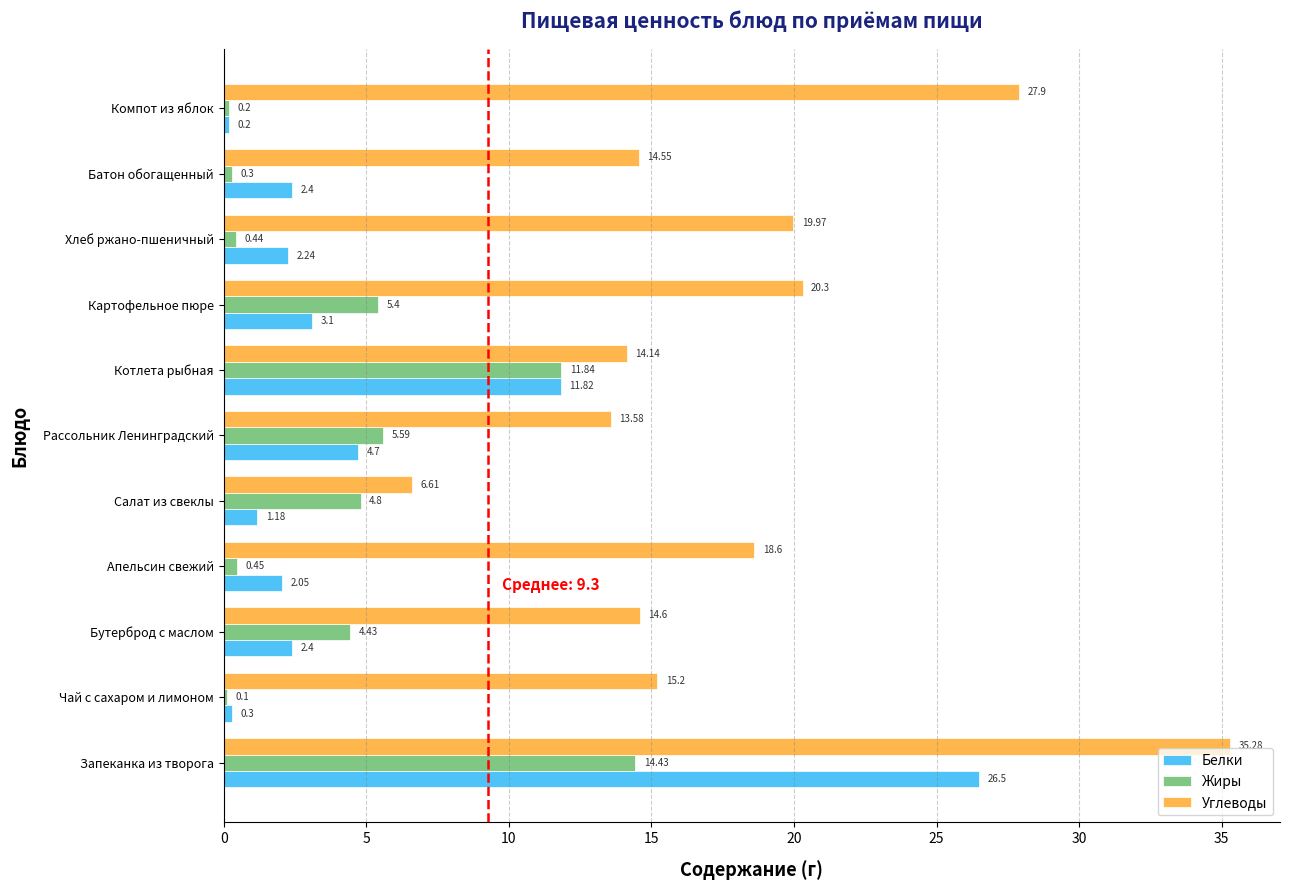

What is the sum of all Углеводы values?

200.7